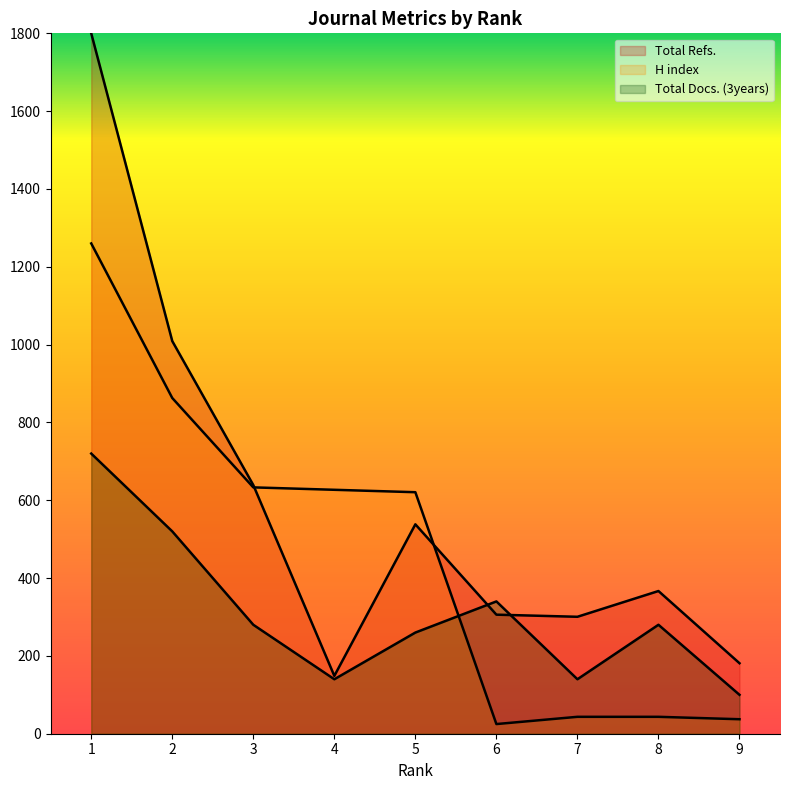

Which has a higher value, 9 or 4?

9